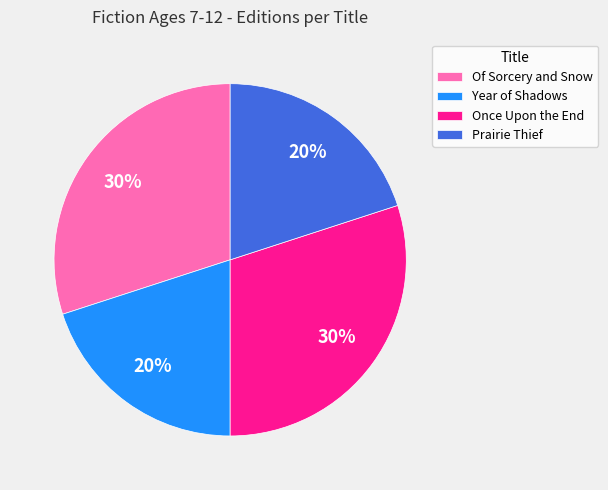

To the nearest percent, what percentage of the pie is Year of Shadows?

20%